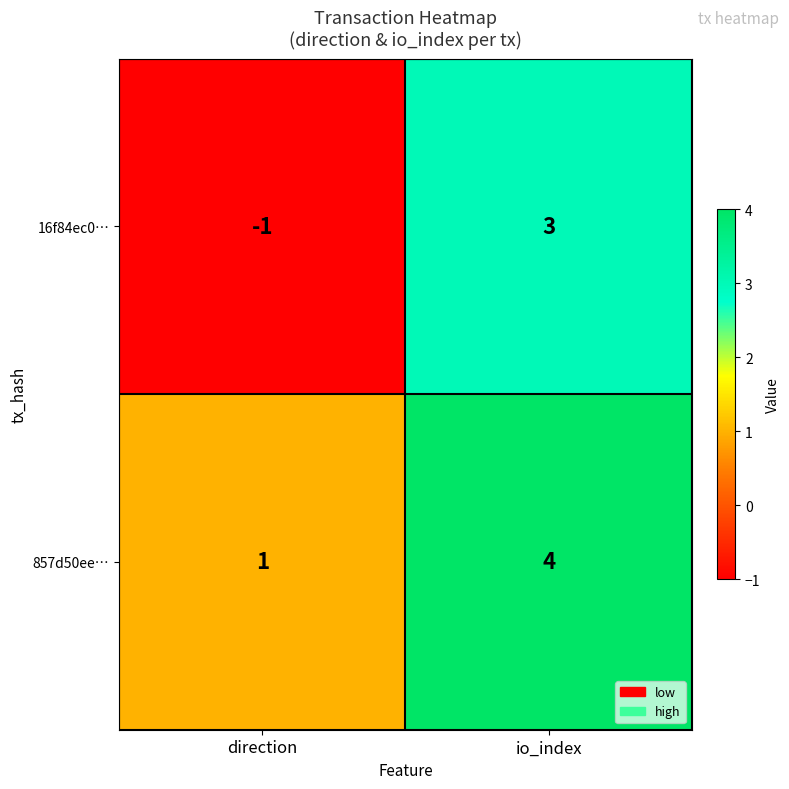

What is the total value across all series at io_index?

7